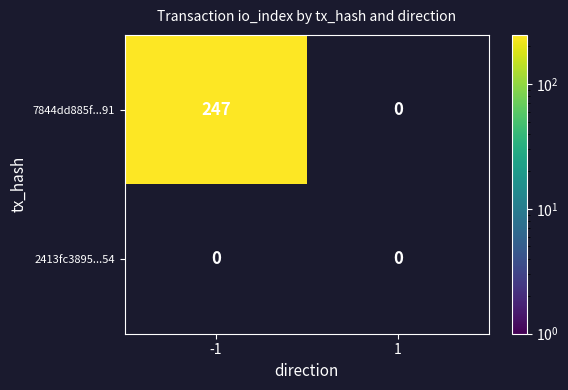

Reading right to left, list all the values displayed in this chart.

7844dd885f1aa5ce13c182df702c515f9fcce91: 1=0	-1=247
2413fc38954703a89fb78a612fc380b18fe0254: 1=0	-1=0